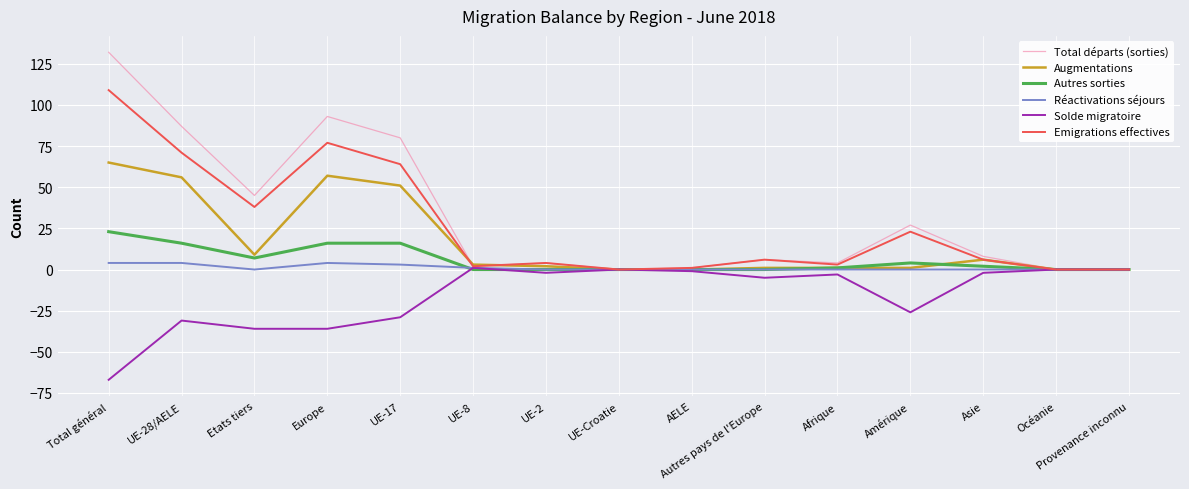

The value of Augmentations at Asie is 6. True or false?

True